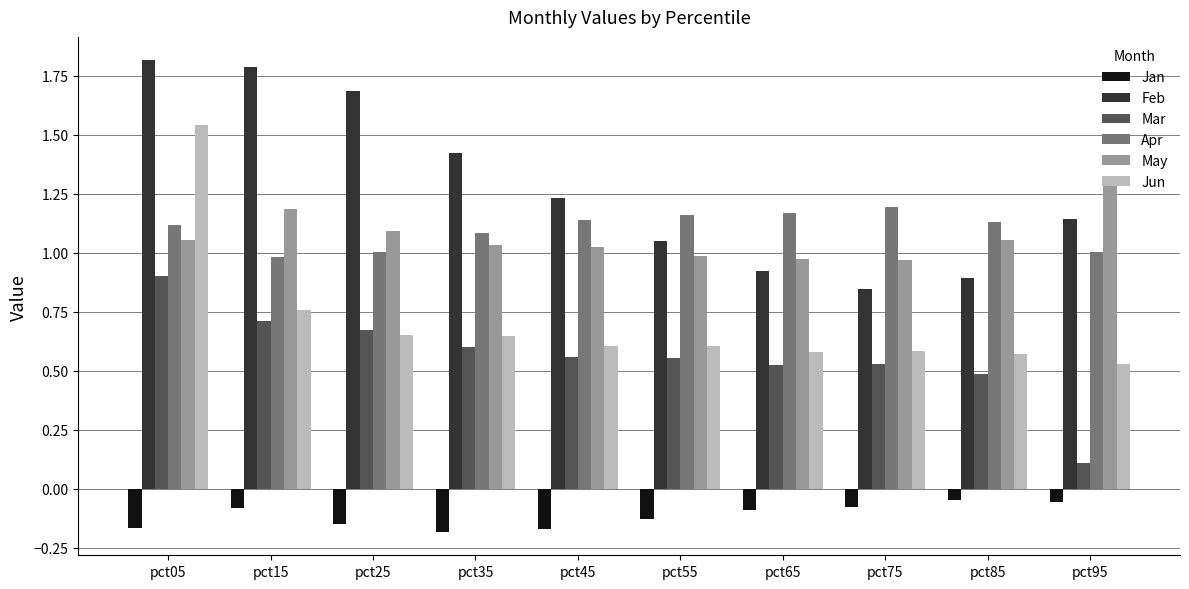

Which label corresponds to the largest value in the chart?

pct05